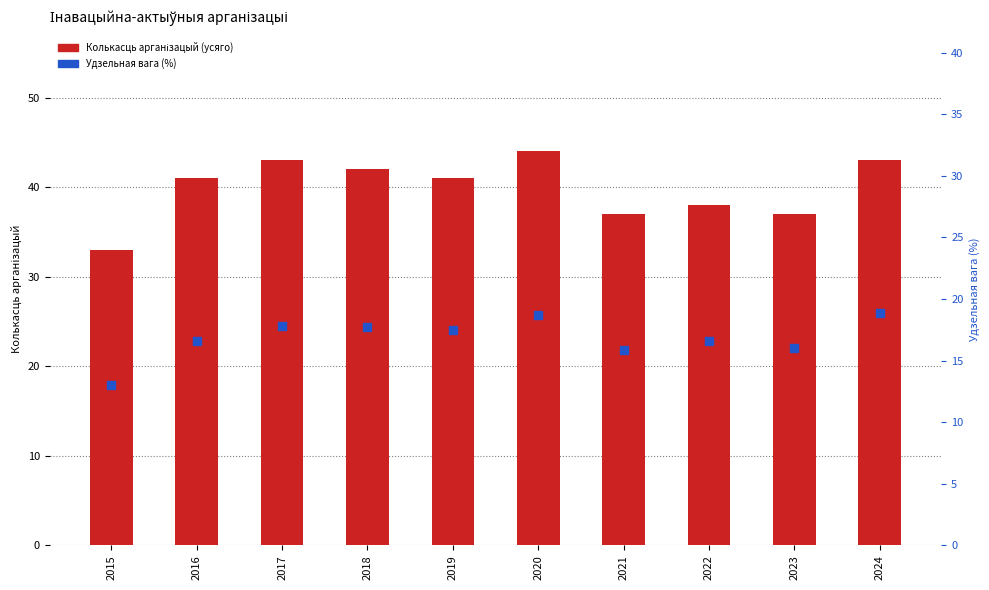

Which series contains the lowest Y value?

Удзельная вага (%)